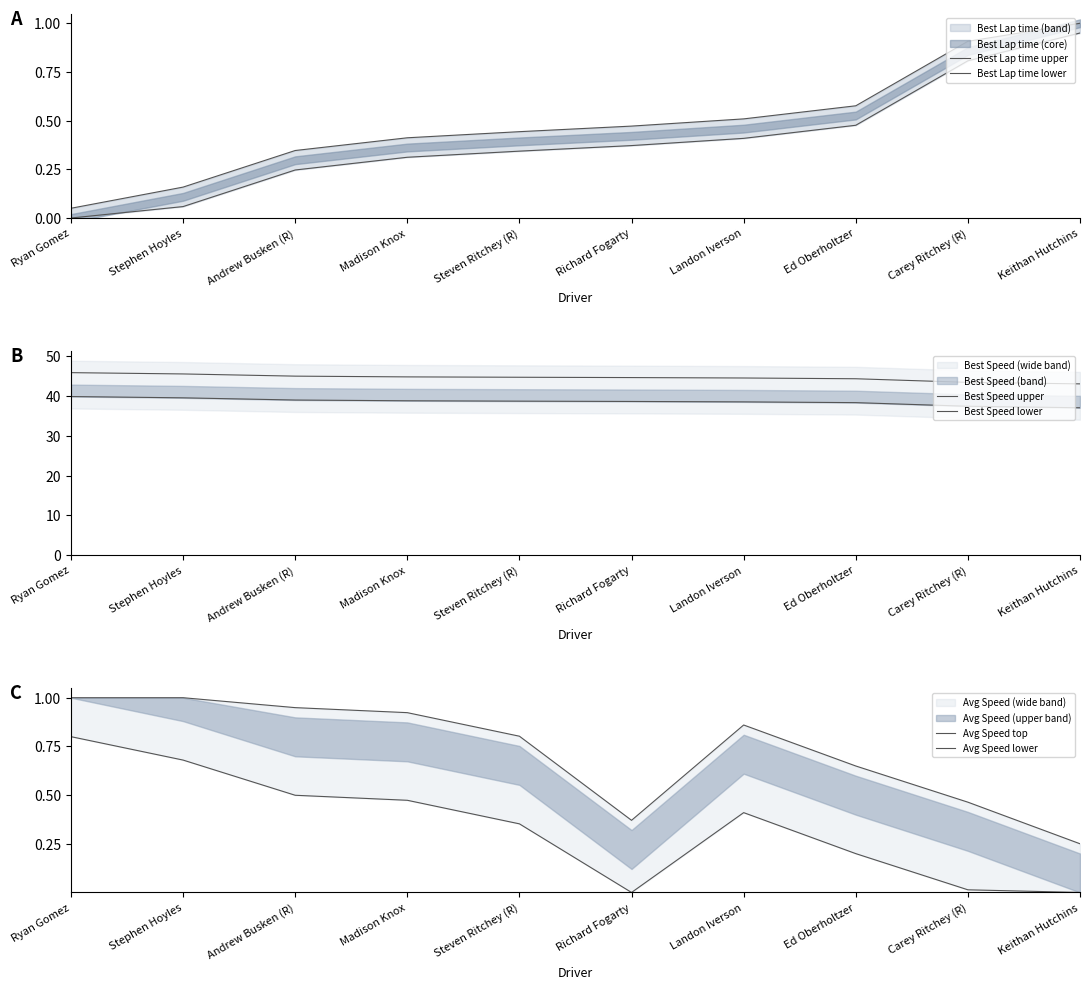

Which series has the largest range (max minus min)?

Best Speed upper